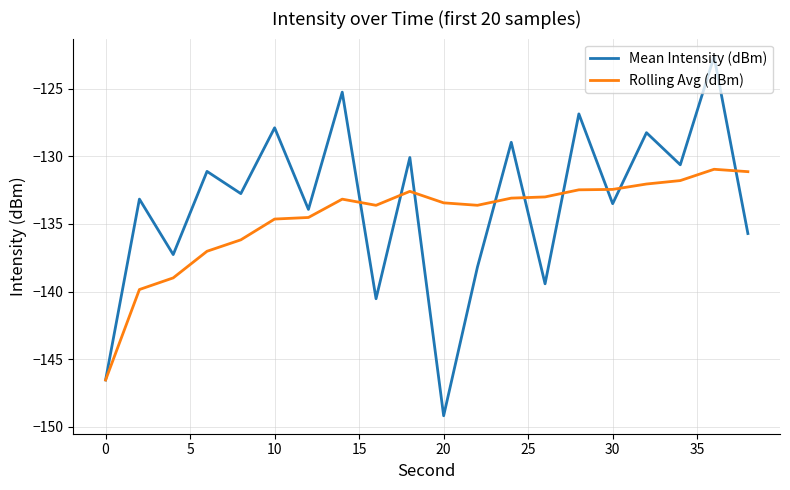

What is the sum of all Rolling Avg (dBm) values?

-2691.1